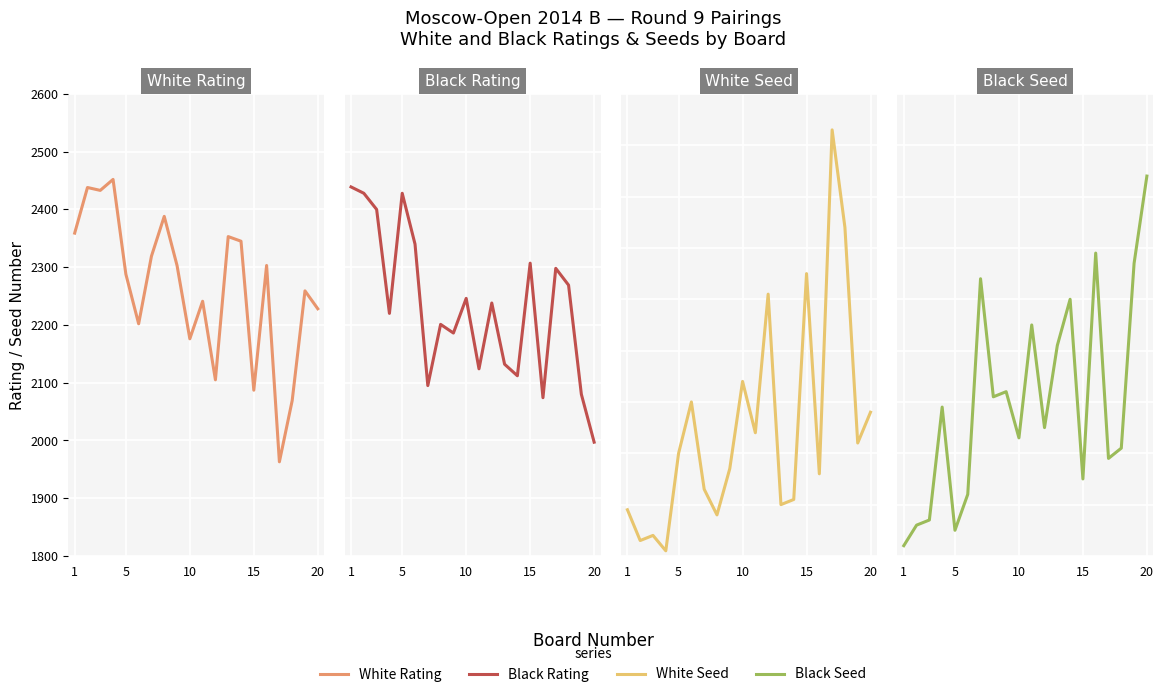

How many values in the White Seed series exceed 20?

9